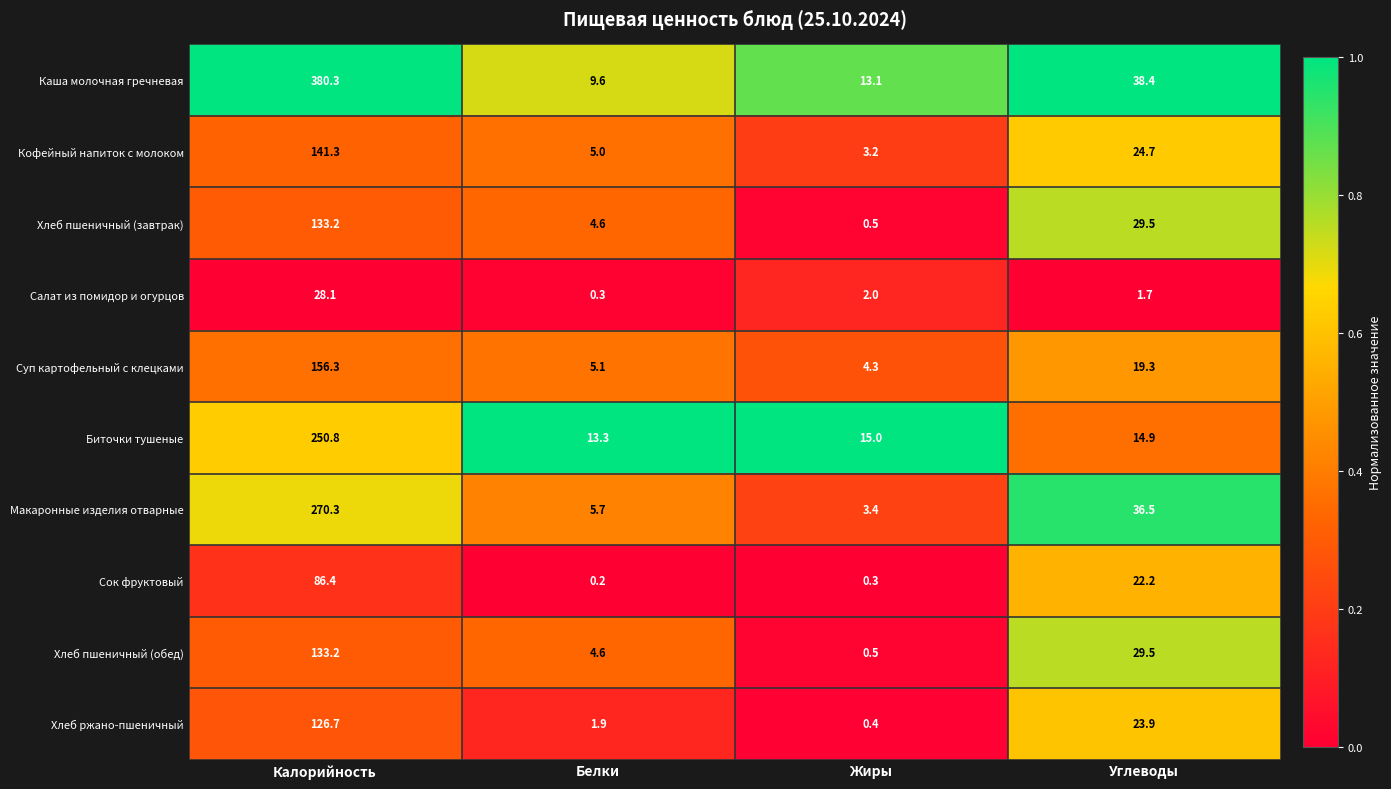

At which category is the sum across all series the highest?

Калорийность